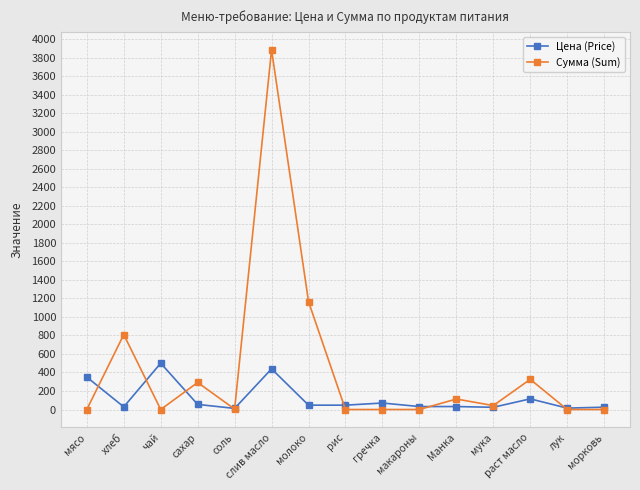

What is the total value across all series at сахар?

347.1